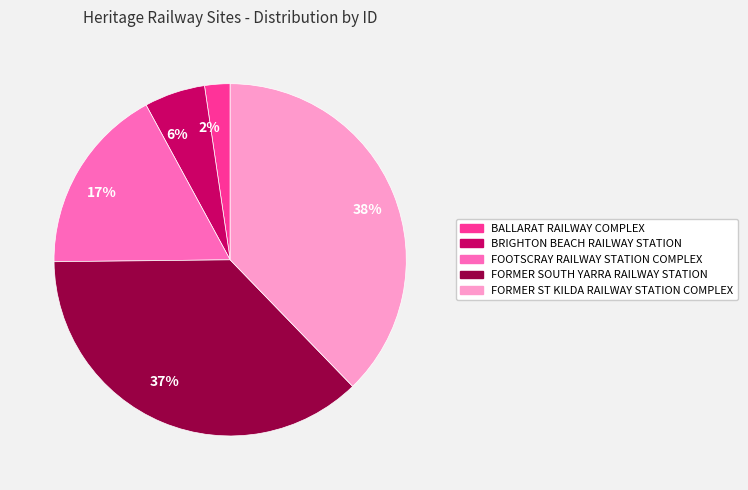

The 37% slice represents 37% of the pie. True or false?

True